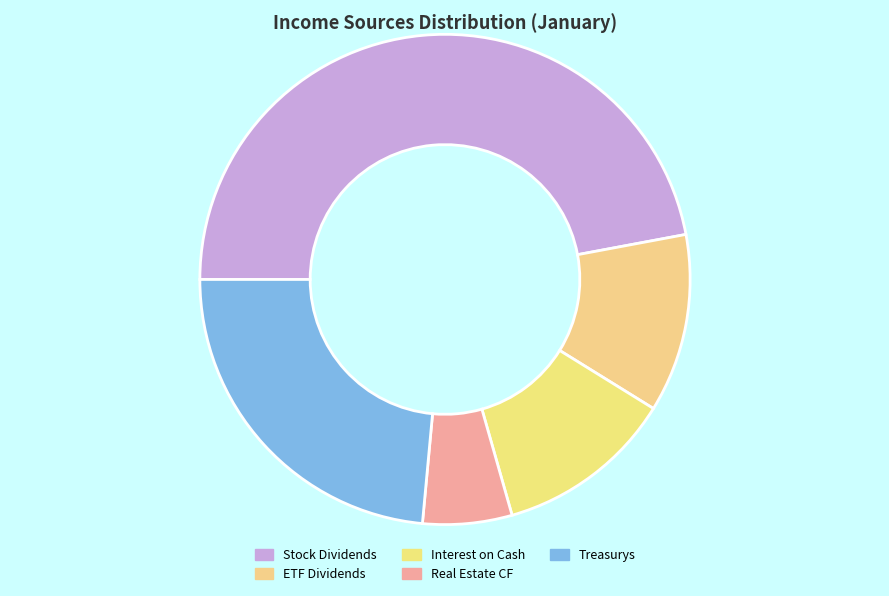

Count the number of slices in the pie.

5